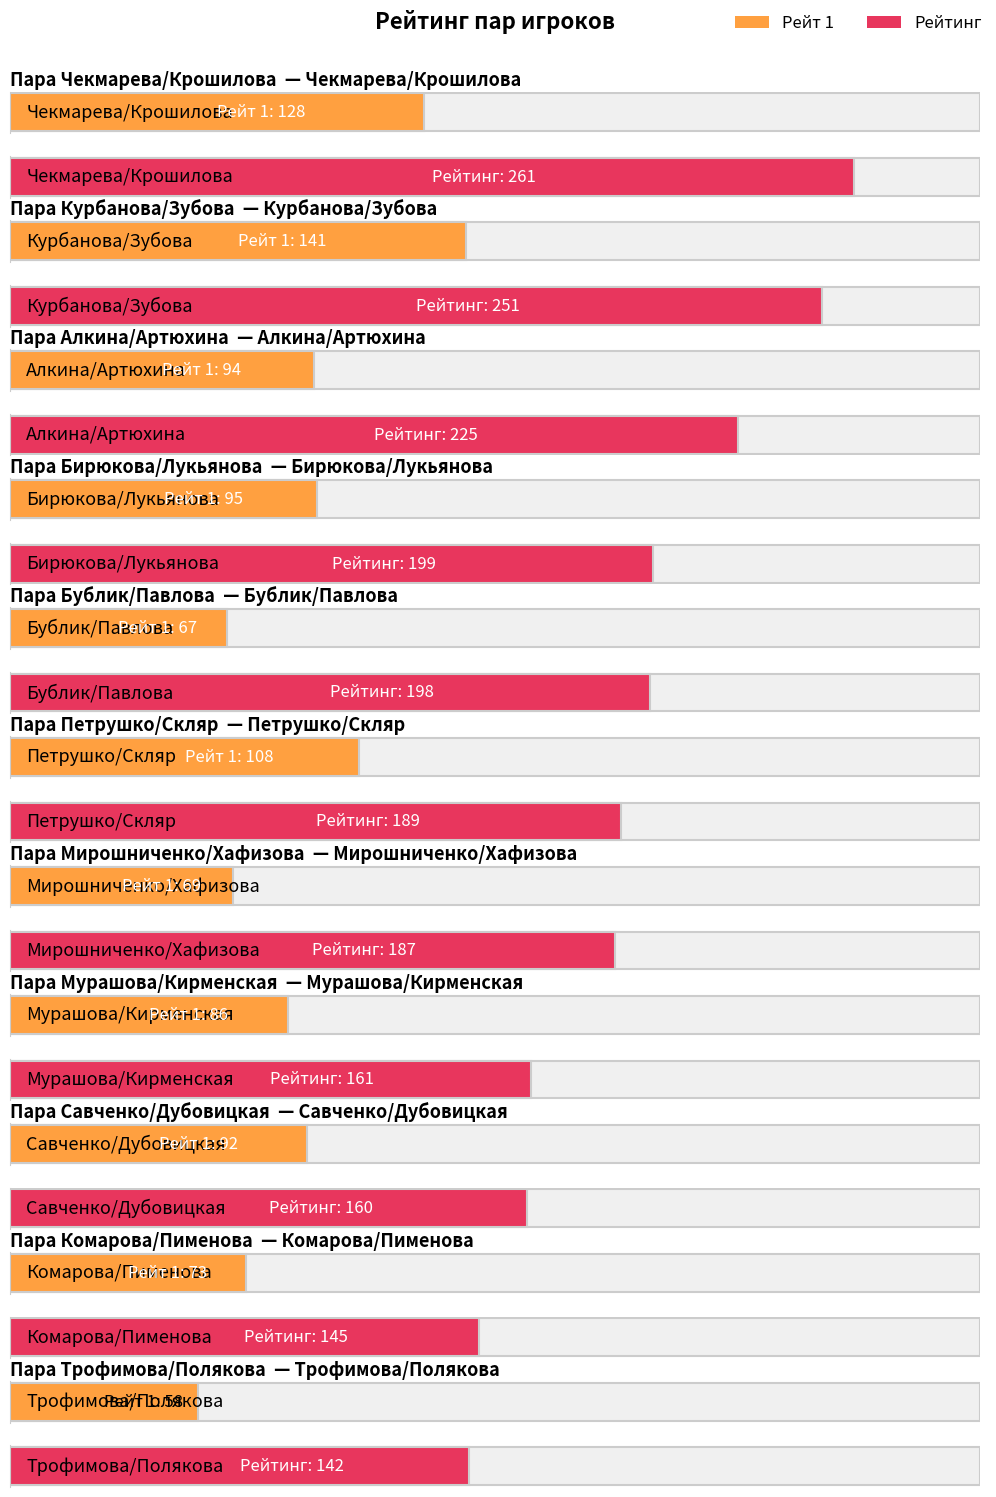

What is the maximum value for Рейтинг?

261